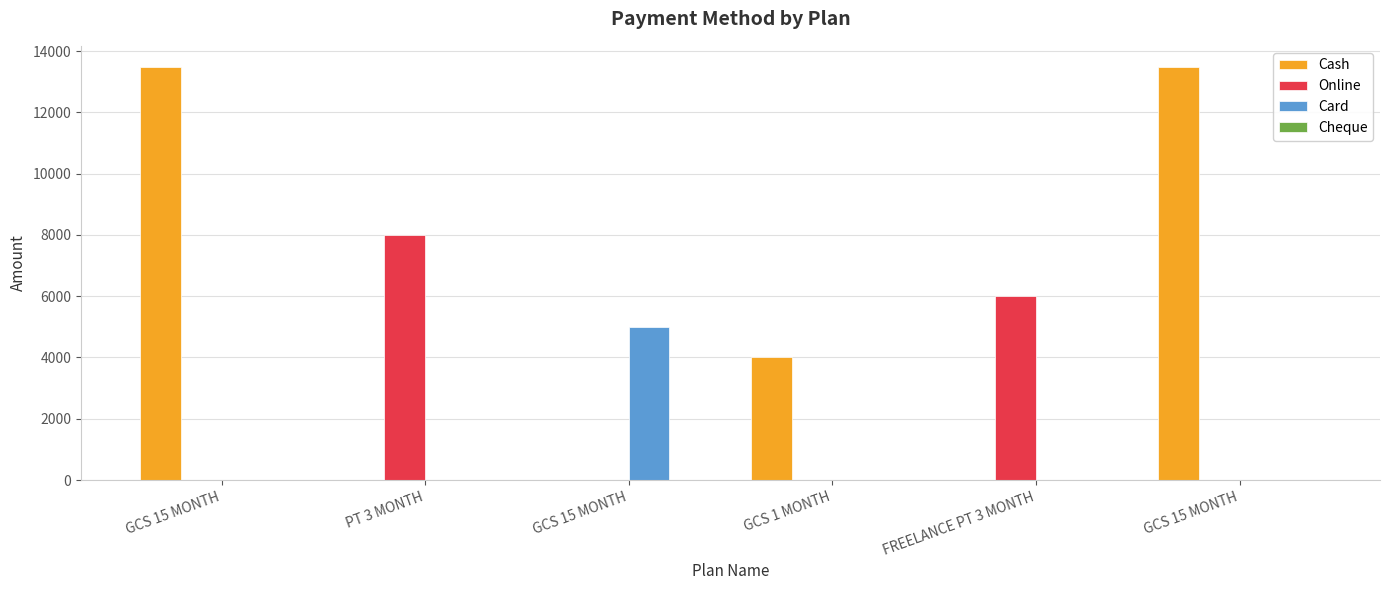

Rank the series by their maximum value, from lowest to highest.

Cheque, Card, Online, Cash